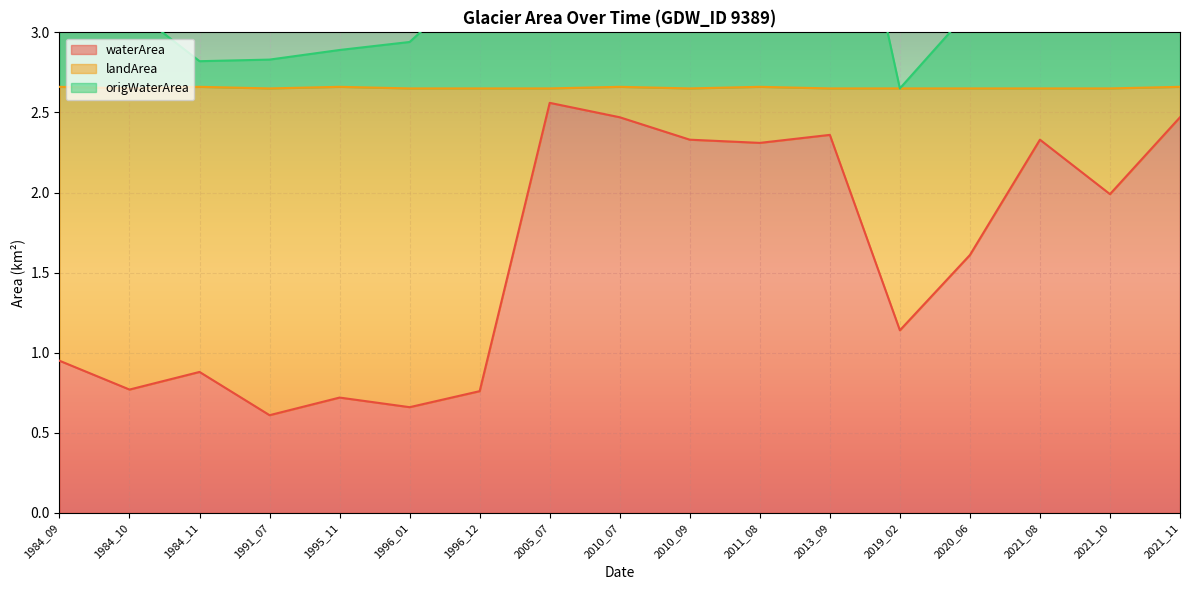

At which label does waterArea reach its peak?

2005_07